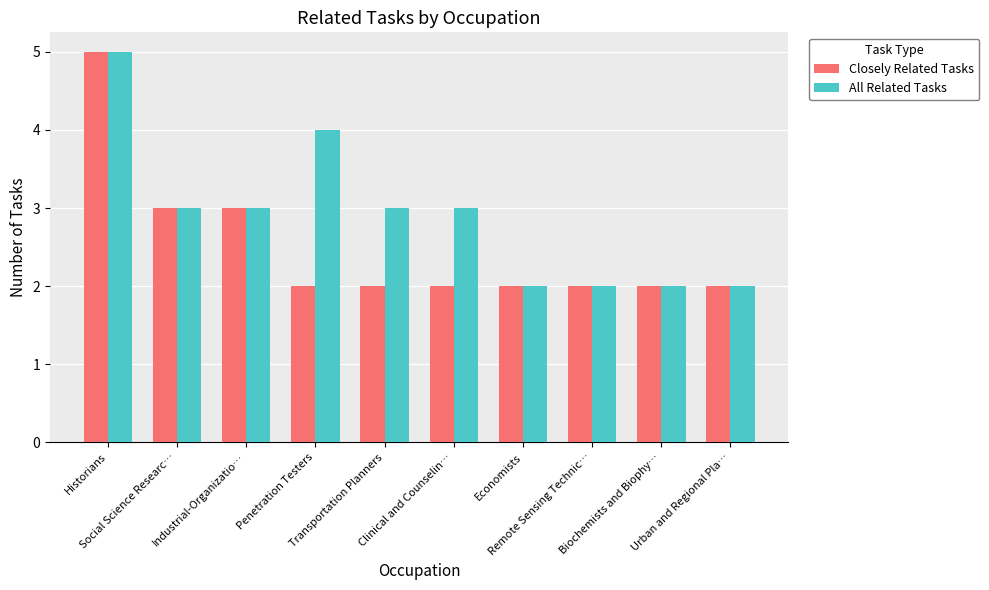

How many bars are there in total?

20